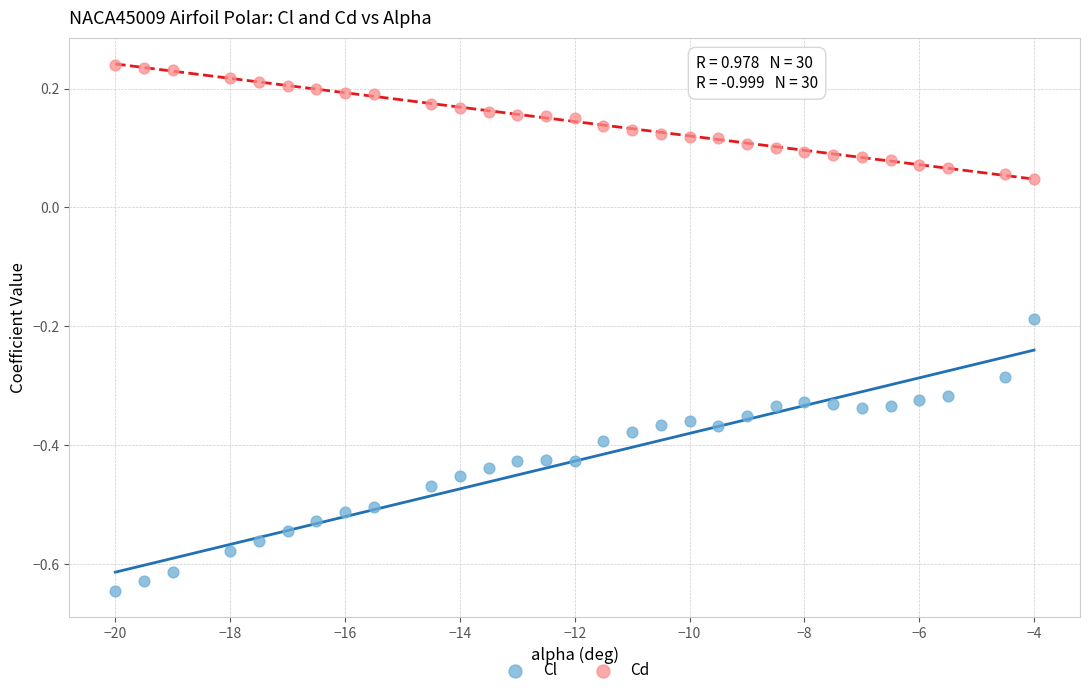

Which series reaches the minimum Y coordinate?

Cl